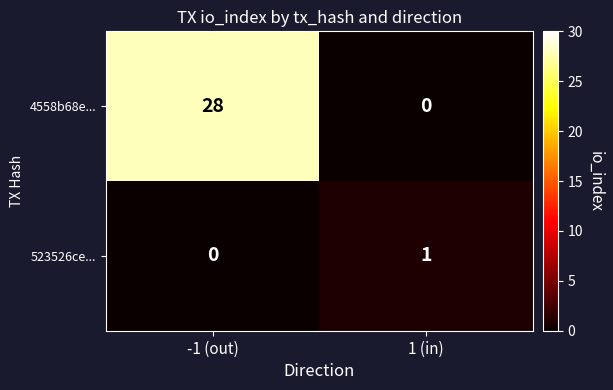

Rank the categories by 4558b68e... value from highest to lowest.

-1 (out), 1 (in)